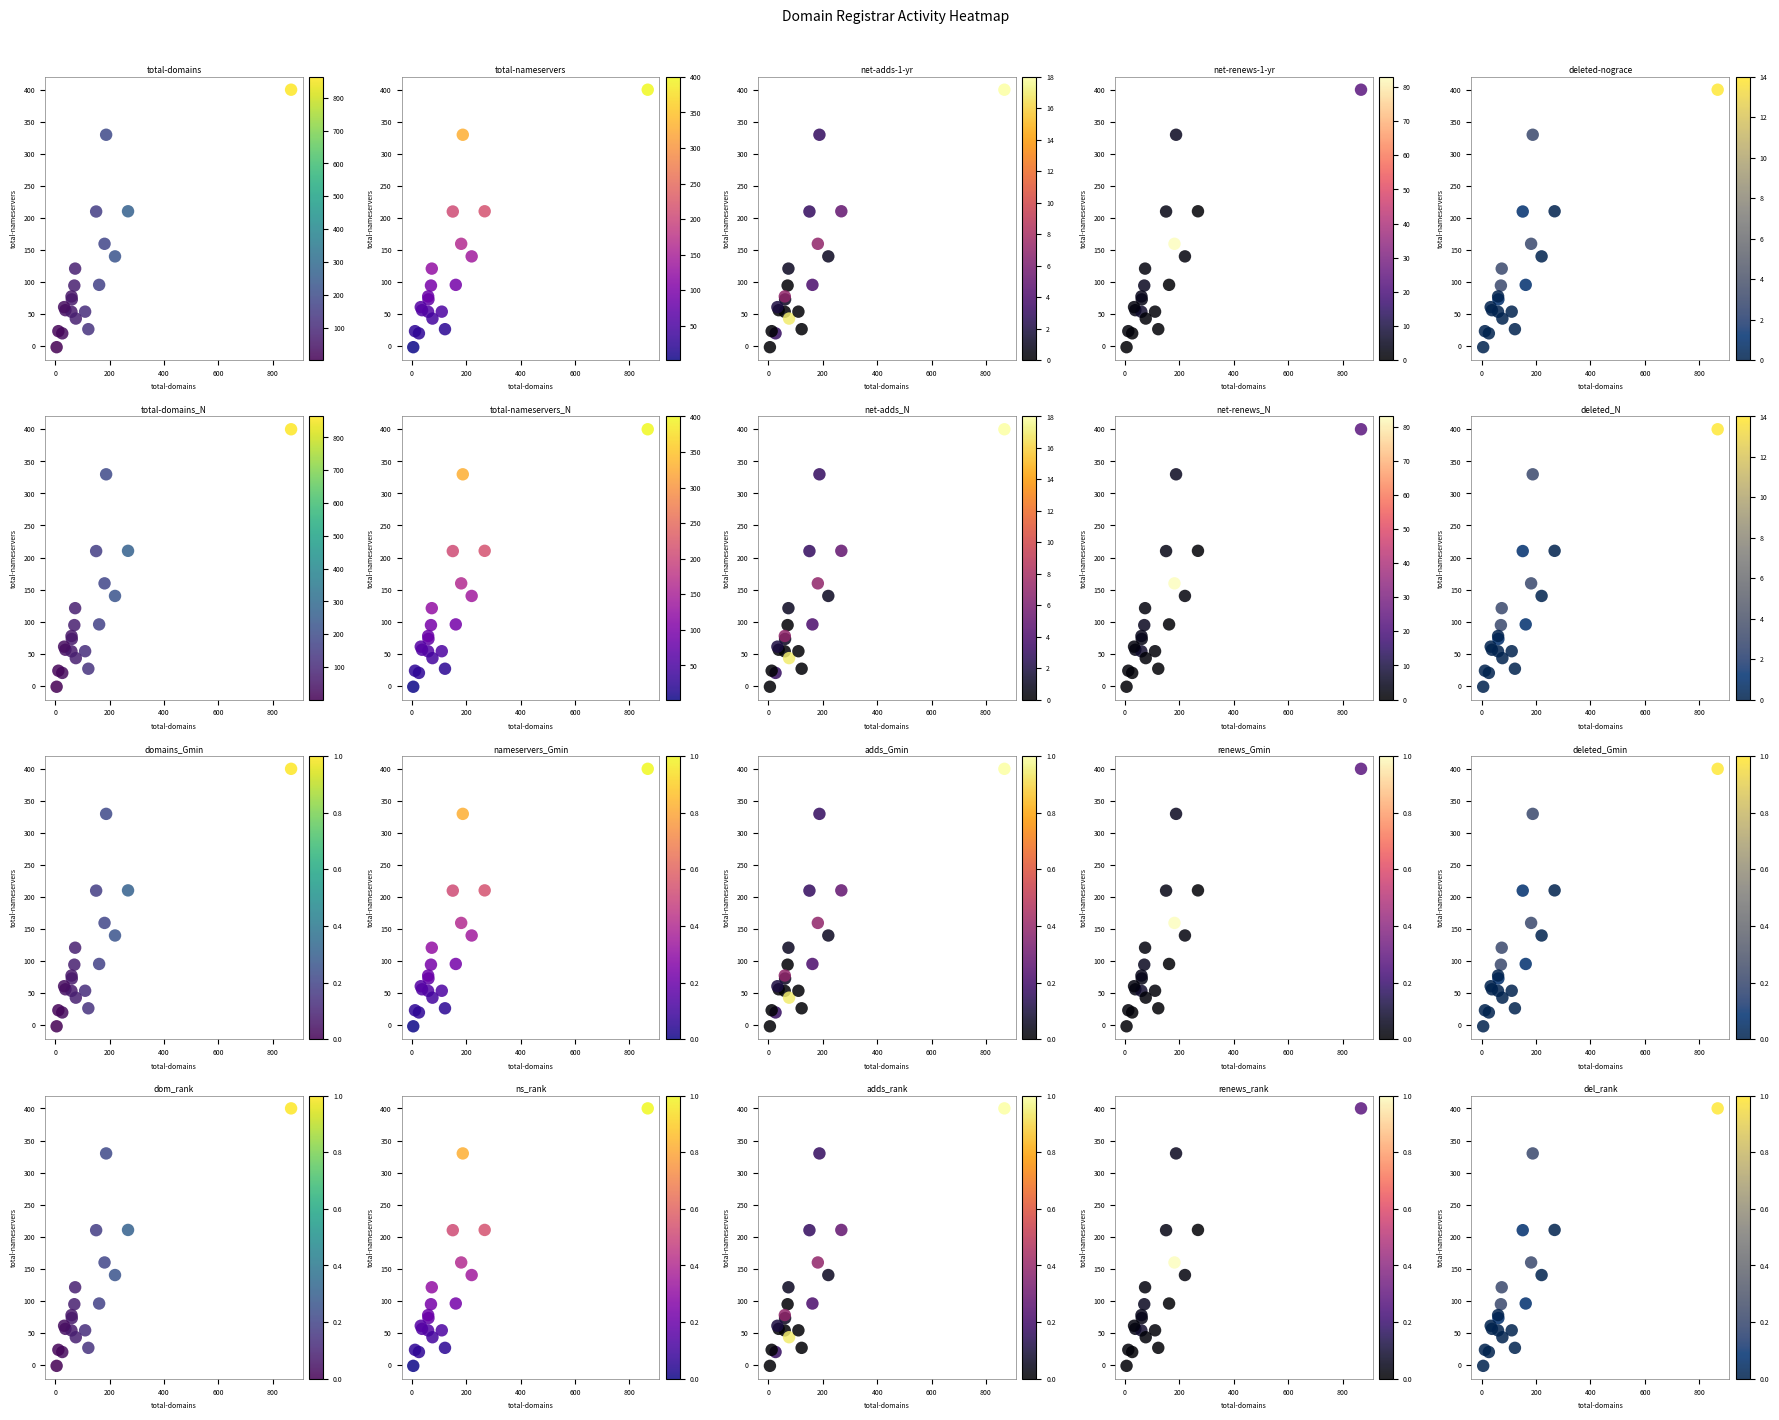

What is the average value of the total-nameservers_N series?

112.4